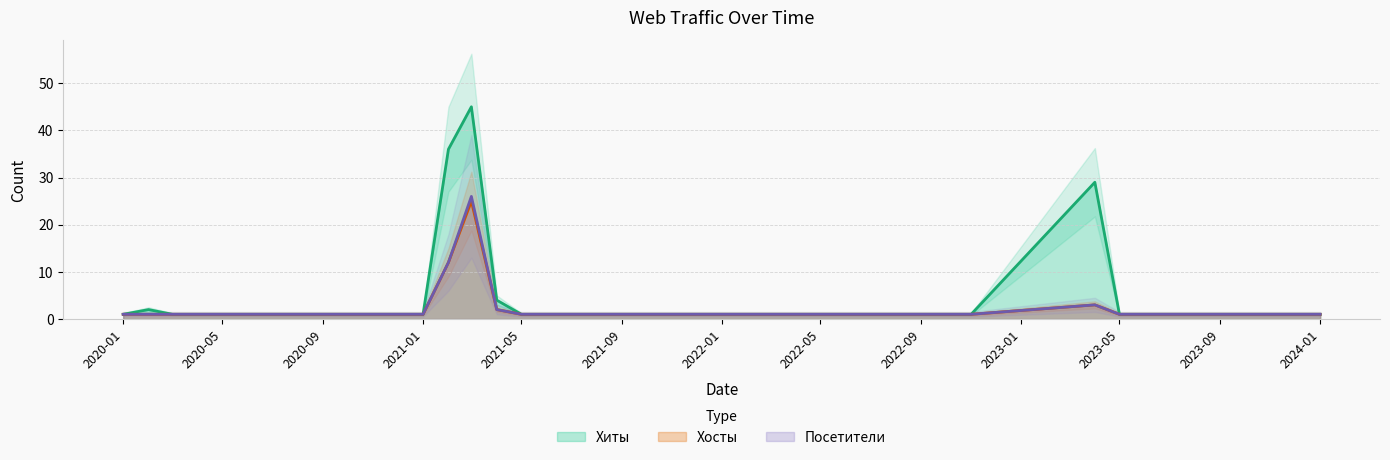

True or false: Хосты and Хиты cross at least once.

False